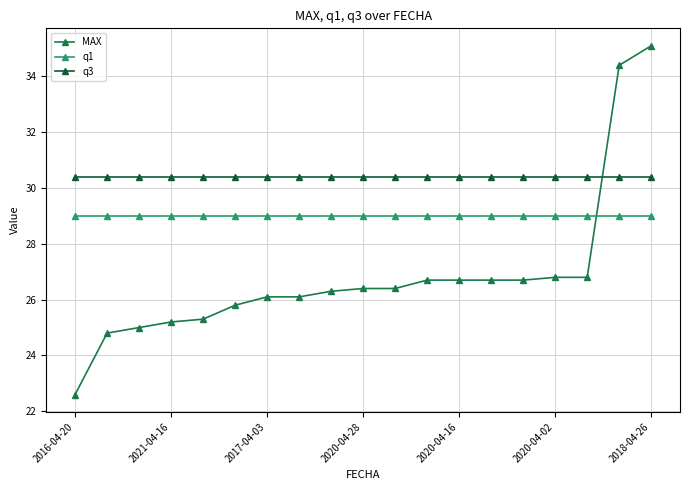

True or false: q3 and q1 intersect in this chart.

False